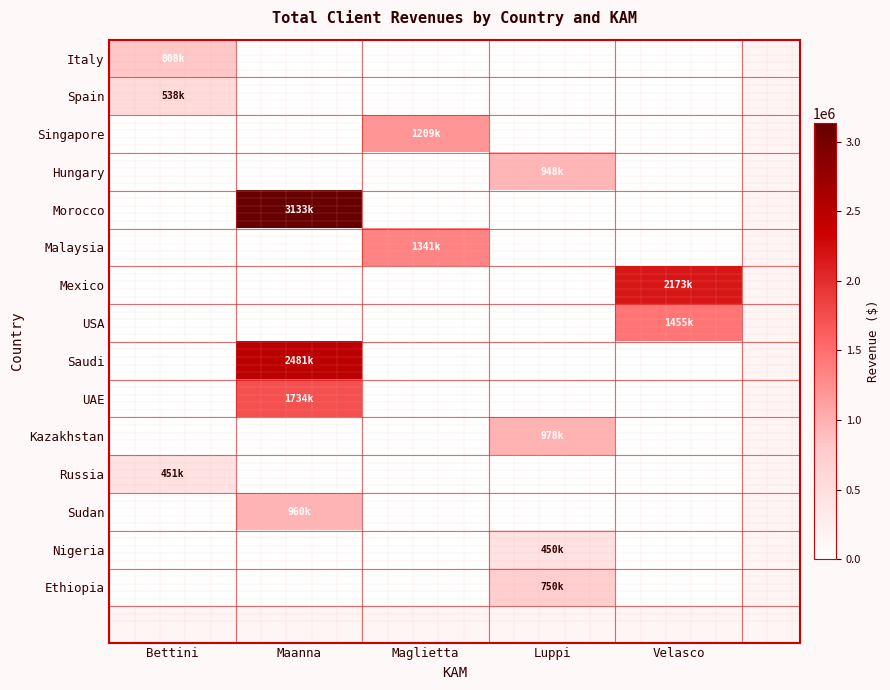

Reading left to right, list all the values displayed in this chart.

Italy: Bettini=808833	Maanna=0	Maglietta=0	Luppi=0	Velasco=0
Spain: Bettini=538000	Maanna=0	Maglietta=0	Luppi=0	Velasco=0
Singapore: Bettini=0	Maanna=0	Maglietta=1209967	Luppi=0	Velasco=0
Hungary: Bettini=0	Maanna=0	Maglietta=0	Luppi=948000	Velasco=0
Morocco: Bettini=0	Maanna=3133550	Maglietta=0	Luppi=0	Velasco=0
Malaysia: Bettini=0	Maanna=0	Maglietta=1341123	Luppi=0	Velasco=0
Mexico: Bettini=0	Maanna=0	Maglietta=0	Luppi=0	Velasco=2173000
USA: Bettini=0	Maanna=0	Maglietta=0	Luppi=0	Velasco=1455693
Saudi: Bettini=0	Maanna=2481687	Maglietta=0	Luppi=0	Velasco=0
UAE: Bettini=0	Maanna=1734500	Maglietta=0	Luppi=0	Velasco=0
Kazakhstan: Bettini=0	Maanna=0	Maglietta=0	Luppi=978750	Velasco=0
Russia: Bettini=451017	Maanna=0	Maglietta=0	Luppi=0	Velasco=0
Sudan: Bettini=0	Maanna=960000	Maglietta=0	Luppi=0	Velasco=0
Nigeria: Bettini=0	Maanna=0	Maglietta=0	Luppi=450000	Velasco=0
Ethiopia: Bettini=0	Maanna=0	Maglietta=0	Luppi=750000	Velasco=0